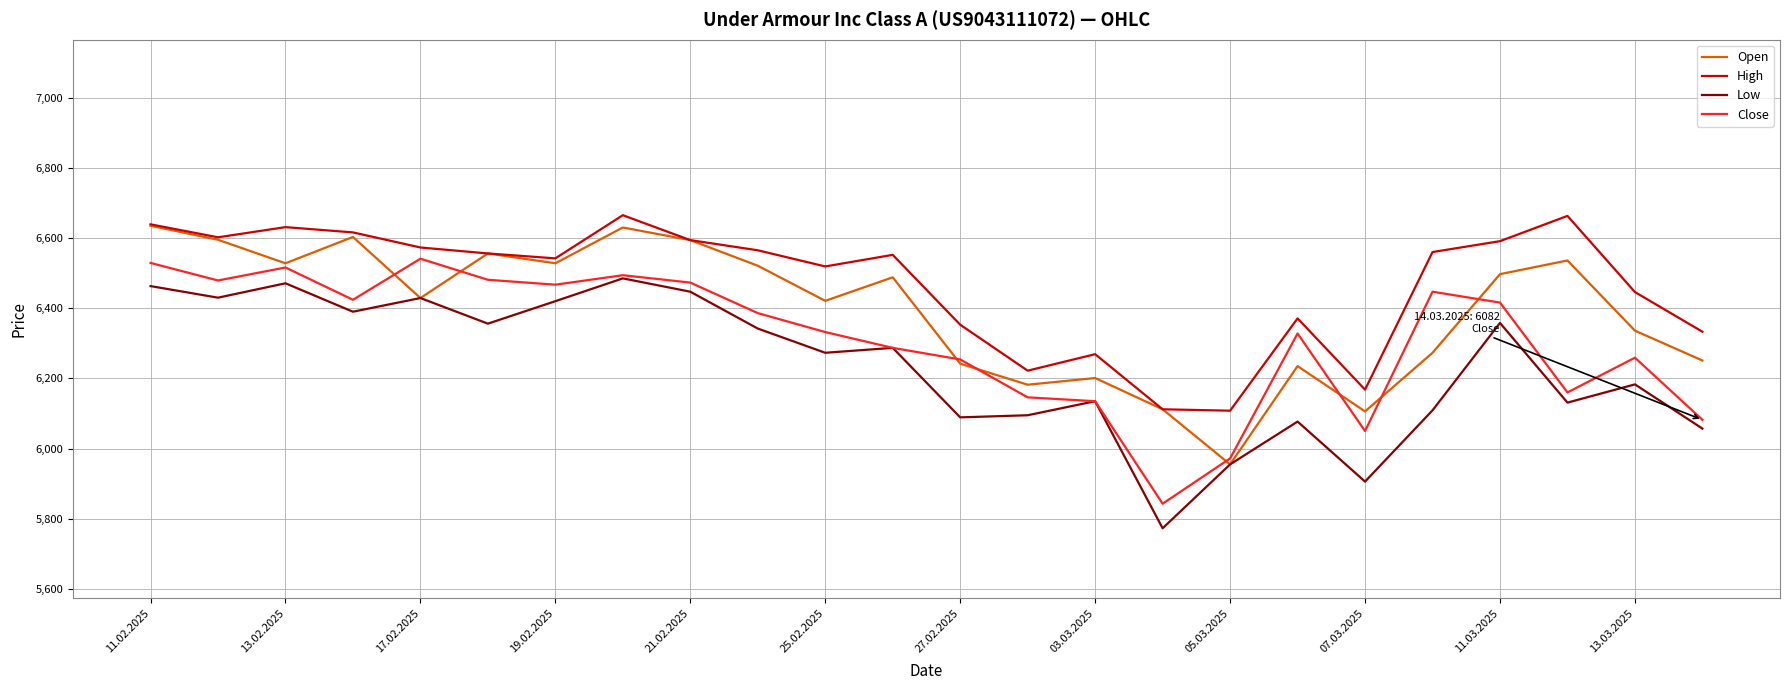

True or false: Close and High cross at least once.

False